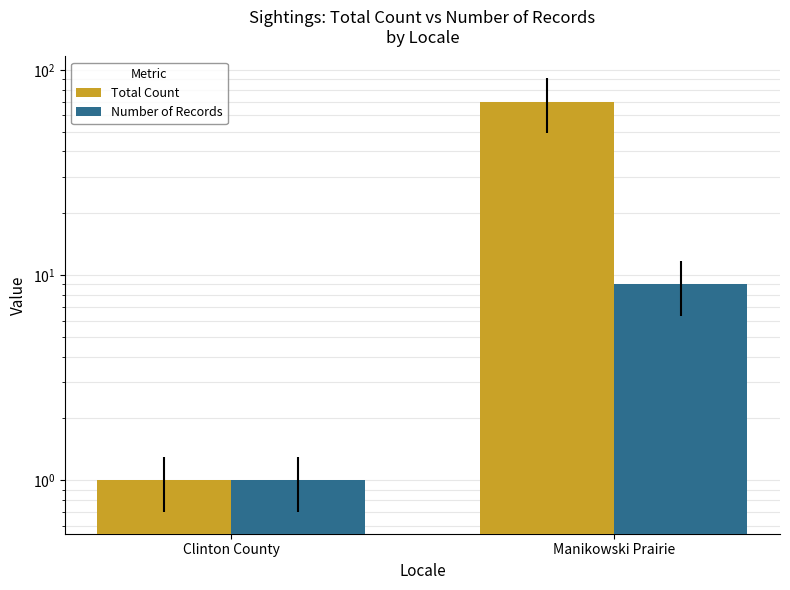

What is the average value of the Total Count series?

36